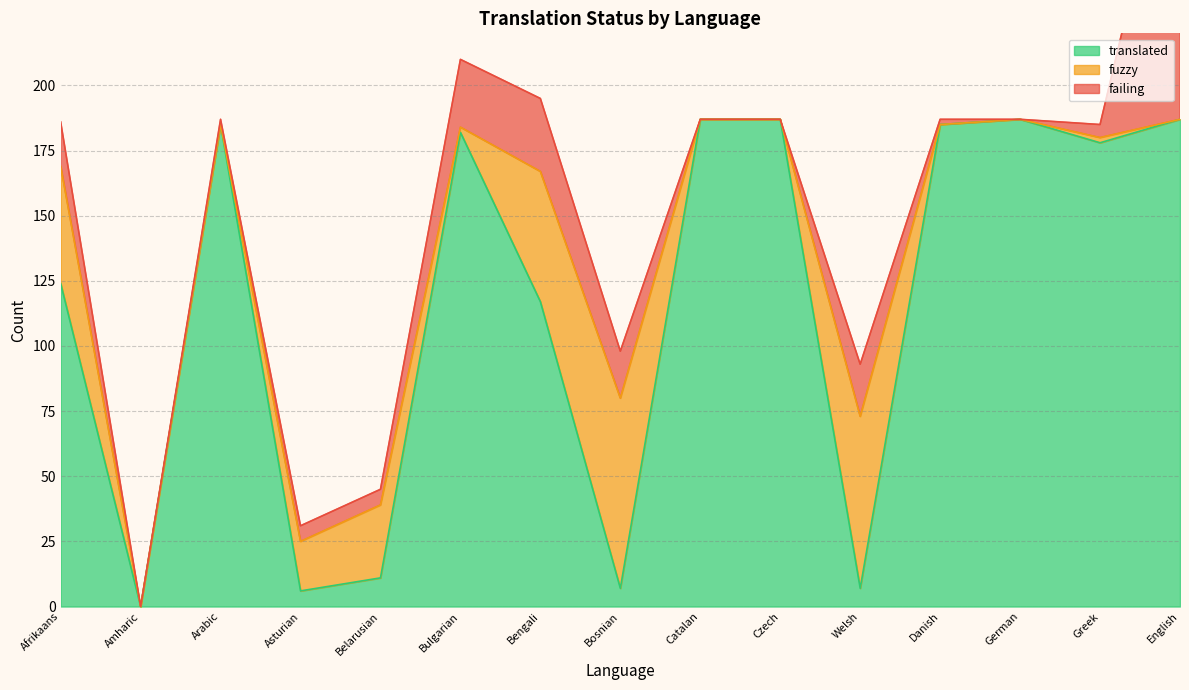

How many intersections are there between failing and fuzzy?

4